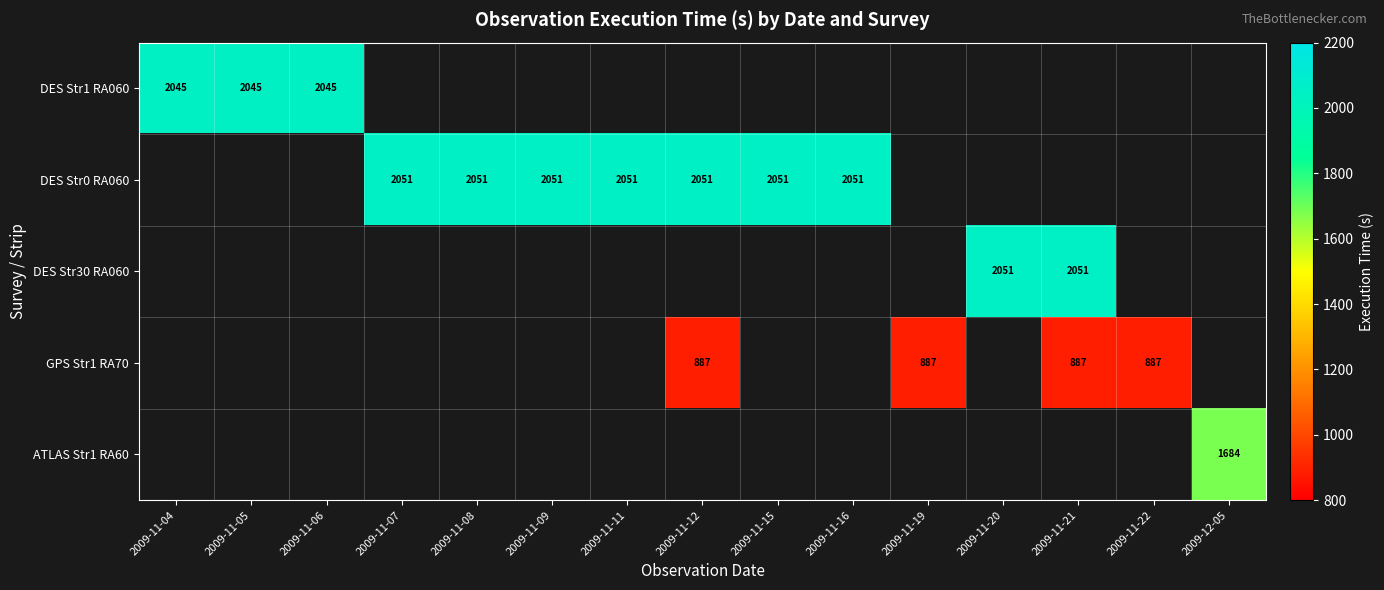

At which category does the chart reach its peak across all series?

2009-11-07